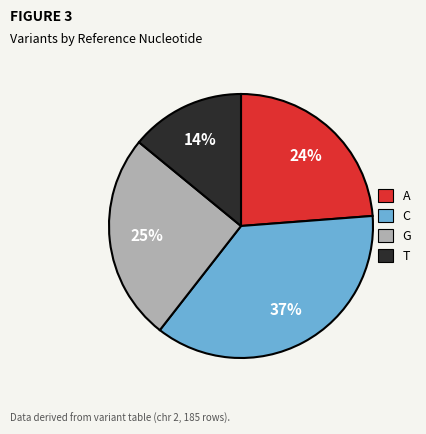

Combined, do A and T account for over 50%?

No